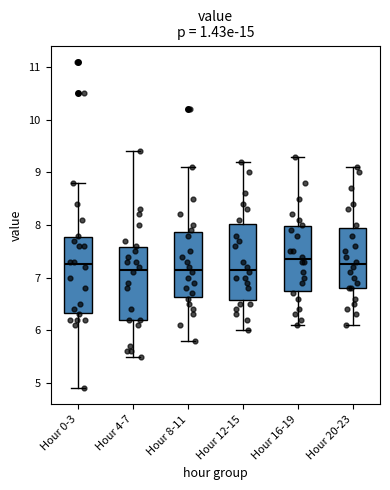

Reading left to right, transcribe this box plot: for each box, give where its median line is, the range the box spans, and where its two whiskers end, as read against the y-axis. The values are not printed on the chart, so give them approximately, as read against the axis.

Hour 0-3: median 7.3, box 6.3 to 7.8, whiskers 4.9 to 8.8
Hour 4-7: median 7.2, box 6.2 to 7.6, whiskers 5.5 to 9.4
Hour 8-11: median 7.2, box 6.6 to 7.9, whiskers 5.8 to 9.1
Hour 12-15: median 7.2, box 6.6 to 8.0, whiskers 6.0 to 9.2
Hour 16-19: median 7.4, box 6.8 to 8.0, whiskers 6.1 to 9.3
Hour 20-23: median 7.3, box 6.8 to 8.0, whiskers 6.1 to 9.1